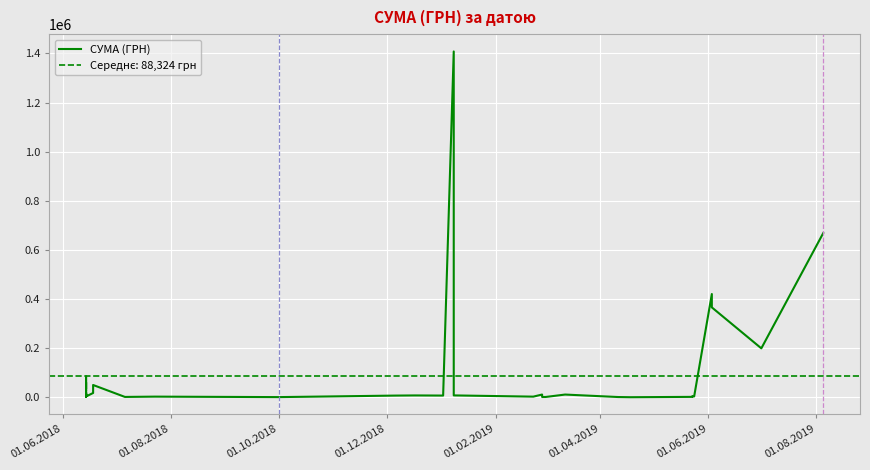

How many values exceed 8983?

19